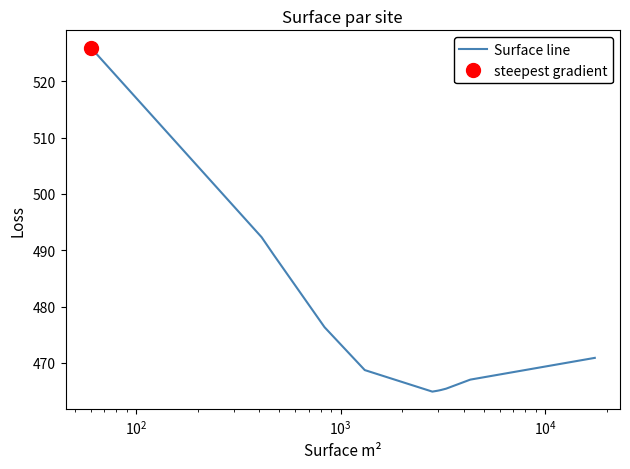

What is the average value?

476.3